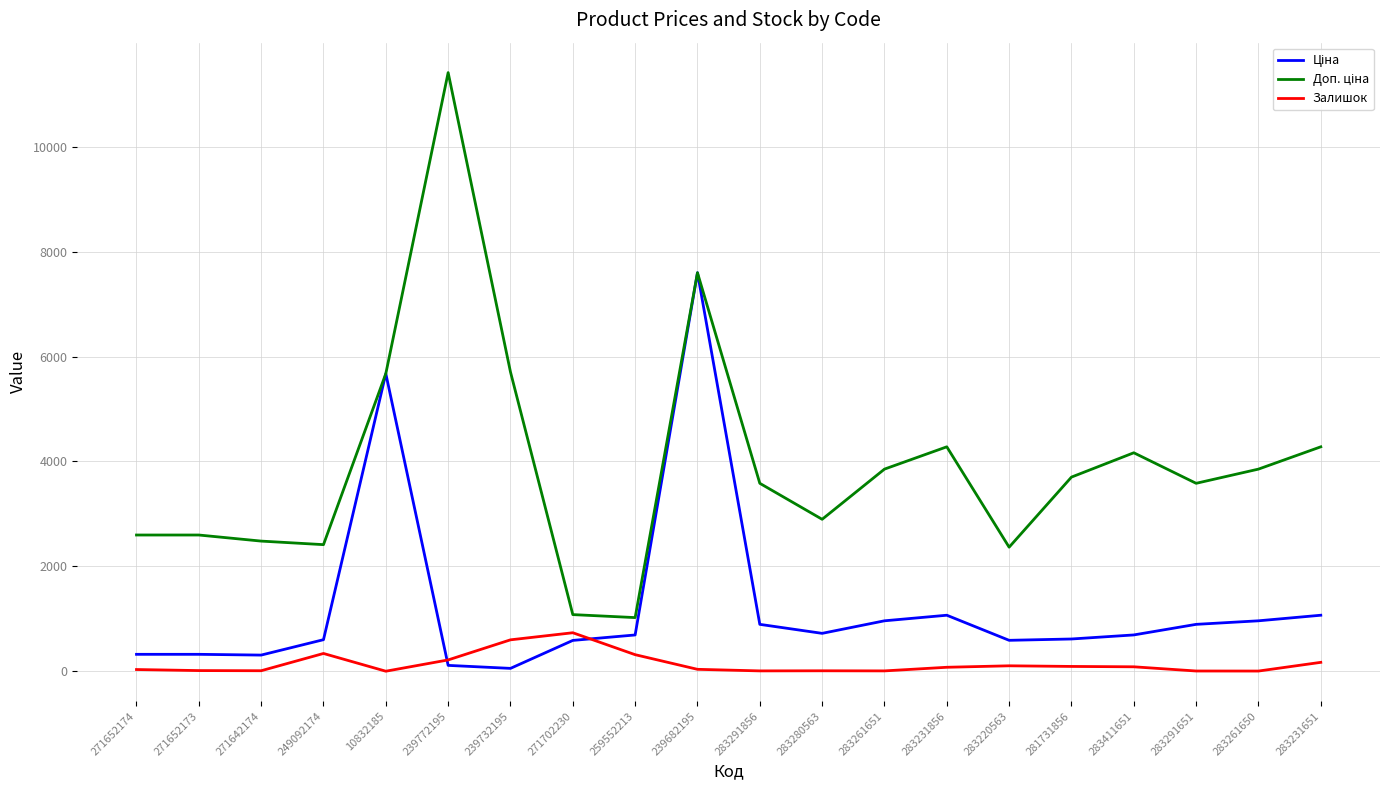

True or false: Залишок has a value of 601.0 at 239732195.

True